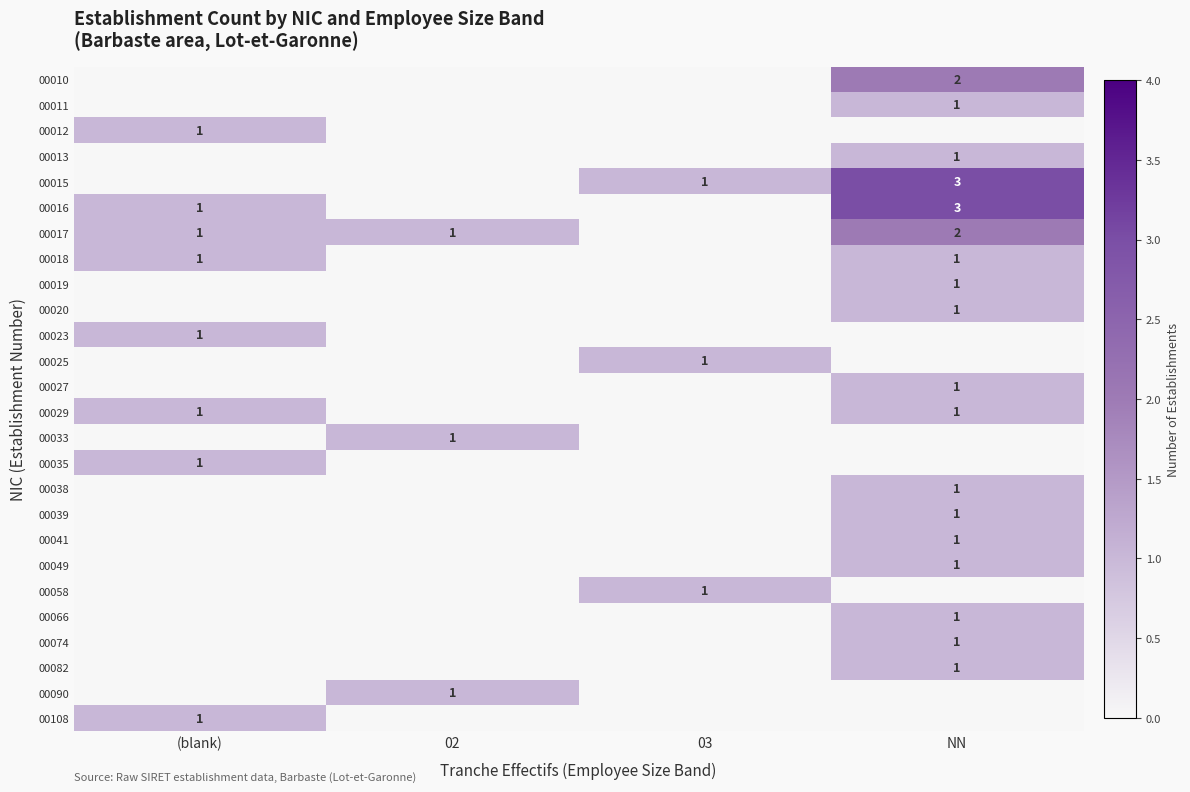

The 00013 series shows 1 at NN. True or false?

True